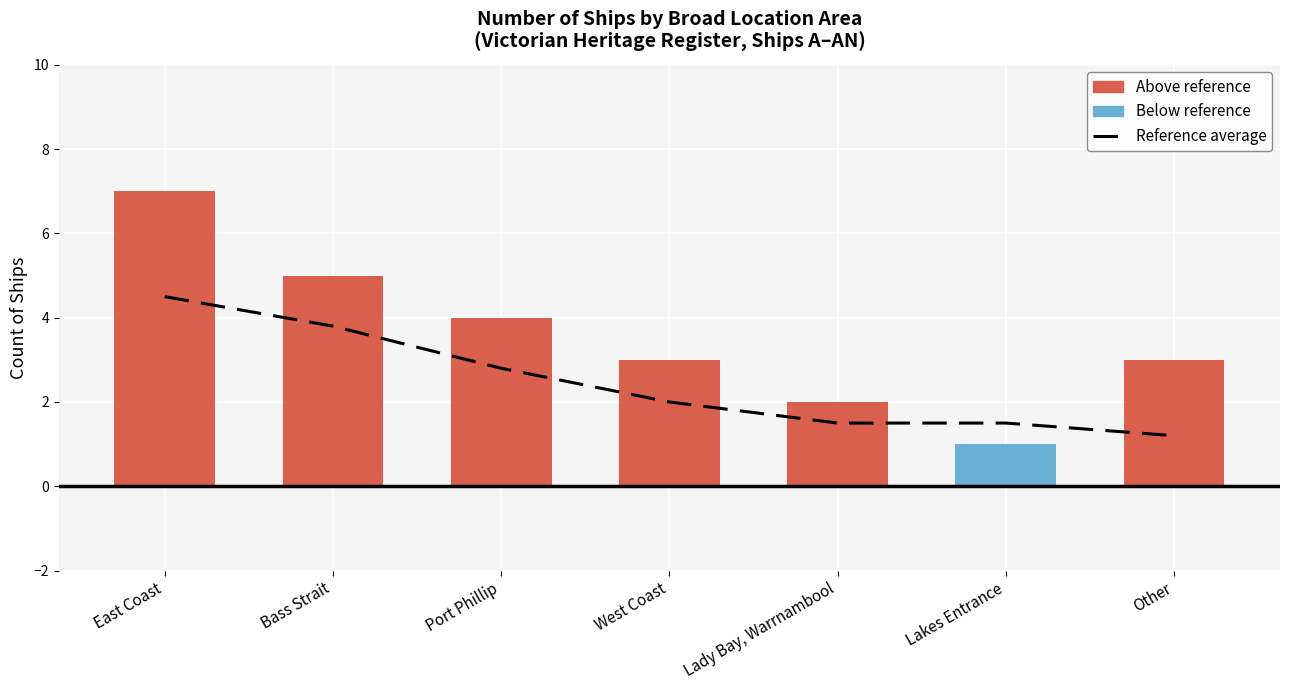

The value of Count of Ships at Lakes Entrance is 0.4. True or false?

False